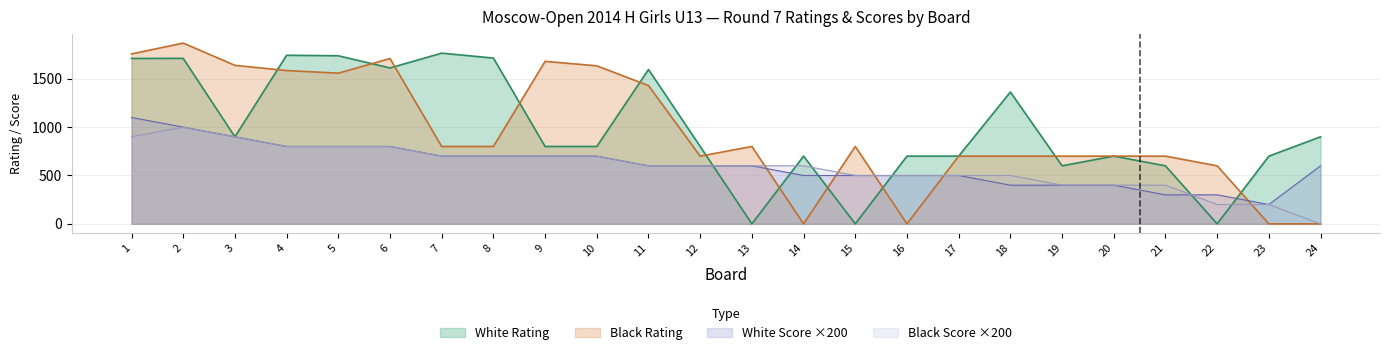

What is the sum of all White Score values?

14600